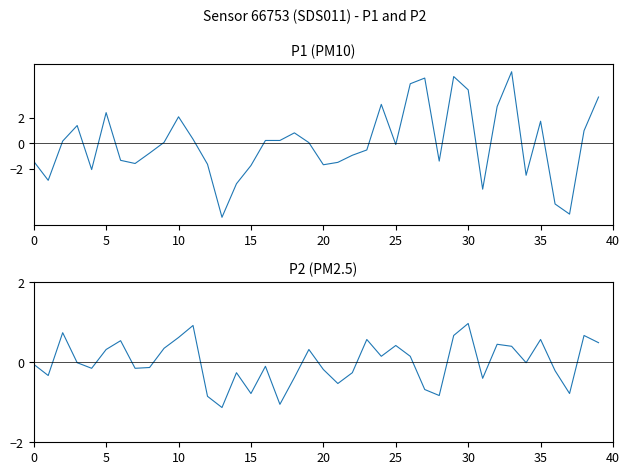

Rank the series at 9 from lowest to highest value.

P1, P2